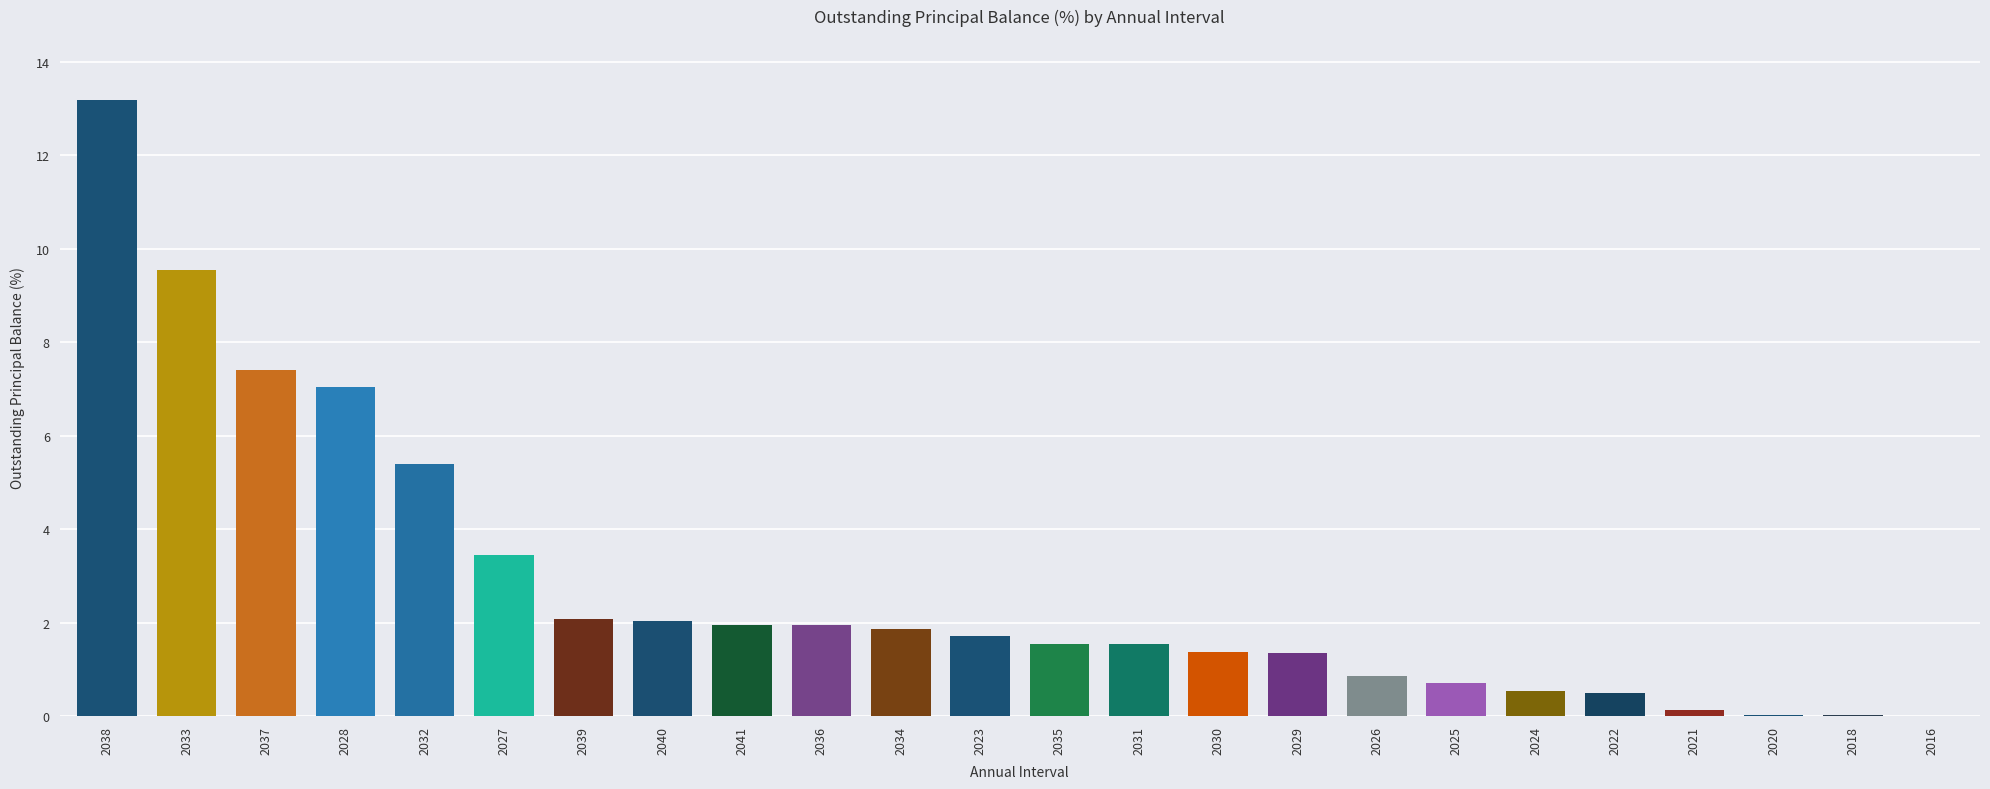

At which category does the chart reach its peak across all series?

2038